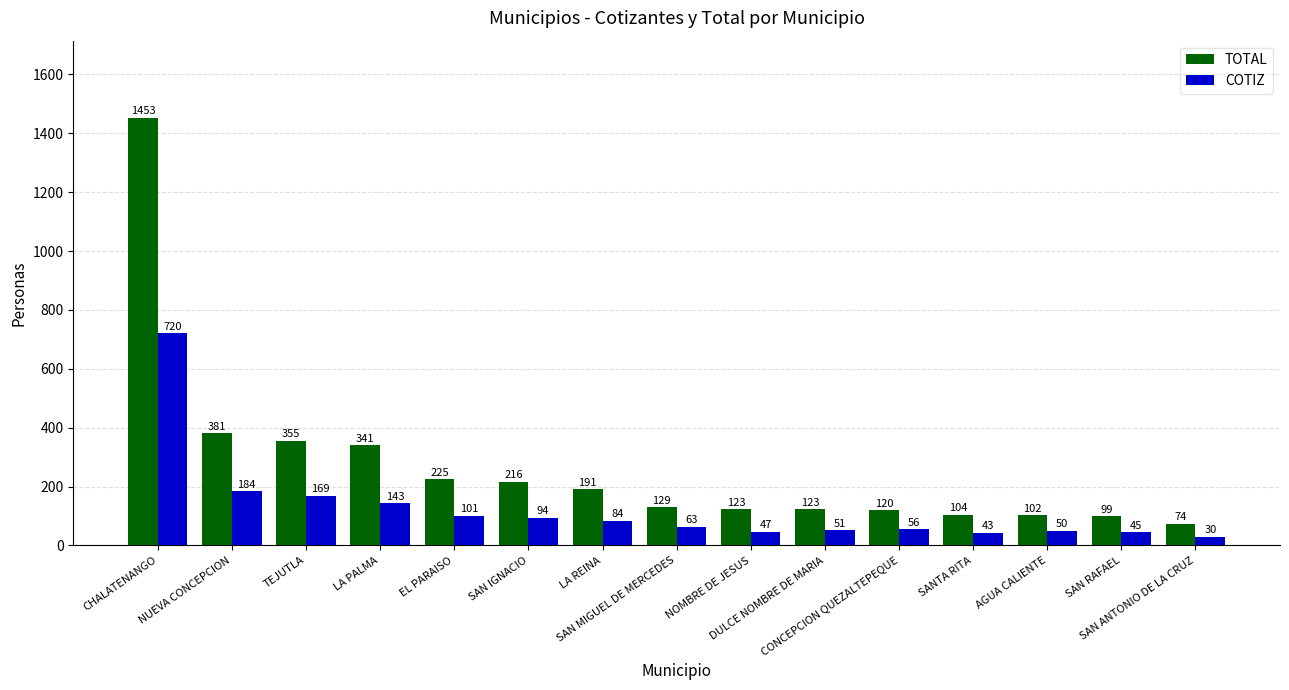

What is the label of the 11th bar from the right?

EL PARAISO